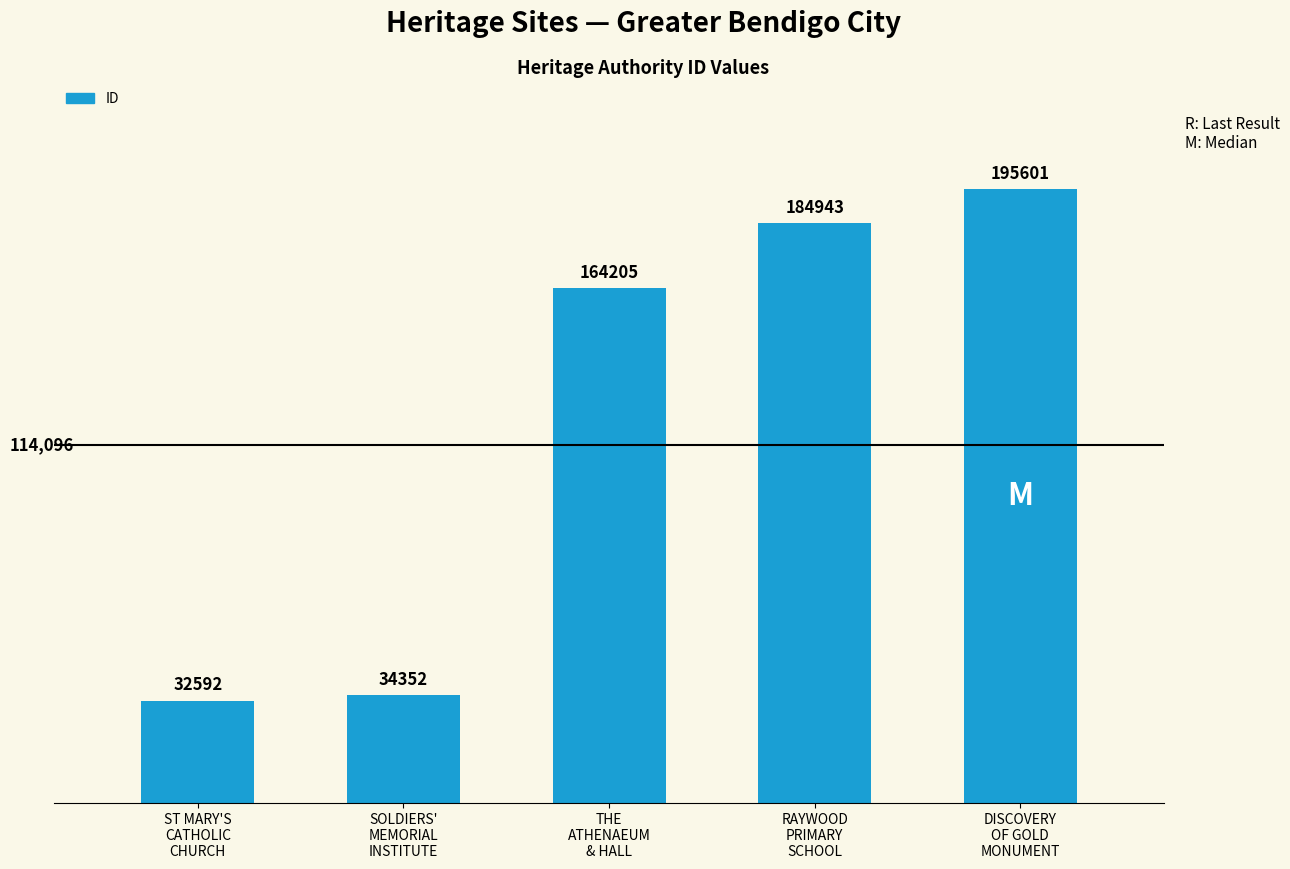

List the labels in order of value, smallest first.

ST MARY'S
CATHOLIC
CHURCH, SOLDIERS'
MEMORIAL
INSTITUTE, THE
ATHENAEUM
& HALL, RAYWOOD
PRIMARY
SCHOOL, DISCOVERY
OF GOLD
MONUMENT